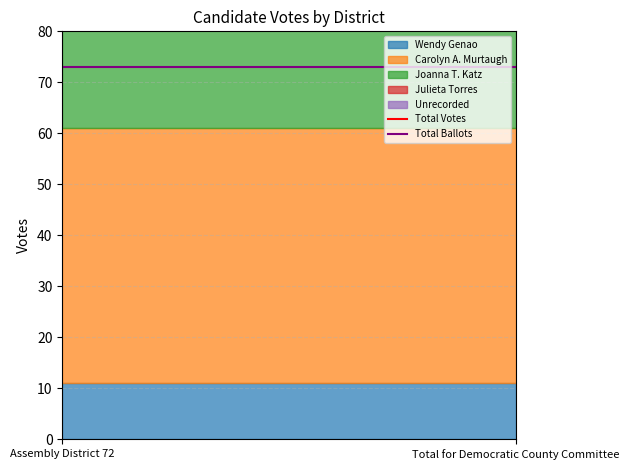

What is the label of the 2nd point from the left?

Total for Democratic County Committee